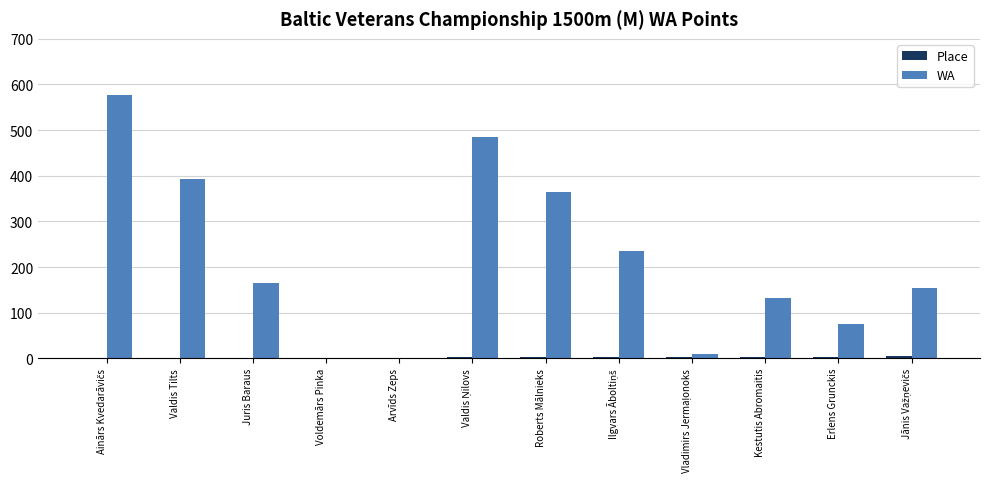

What is the sum of all WA values?

2589